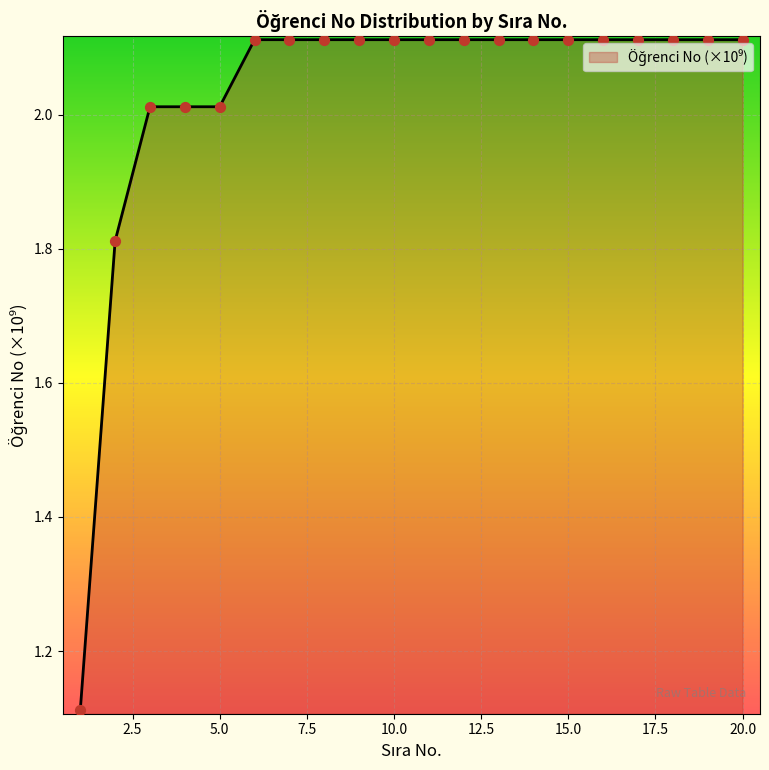

What is the difference between the maximum and minimum values?

1.0